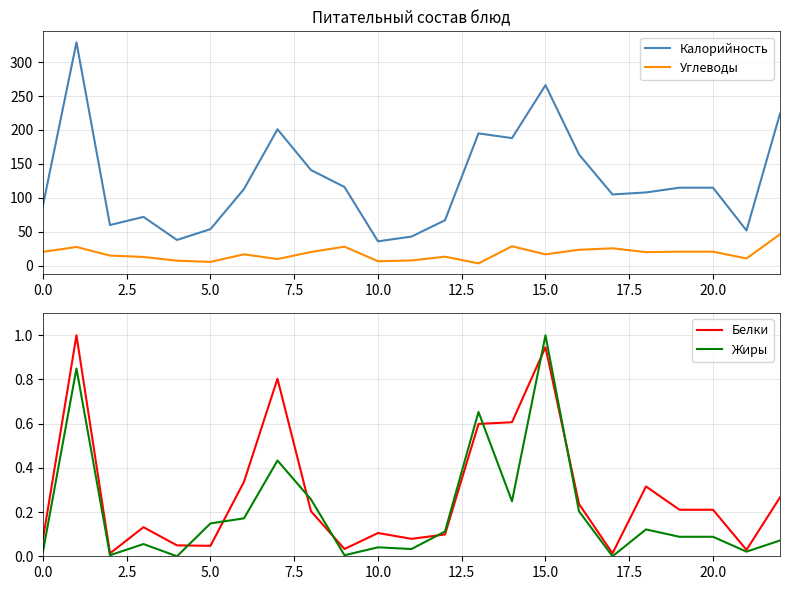

Is it true that Калорийность equals 115.0 at 20.0?

True